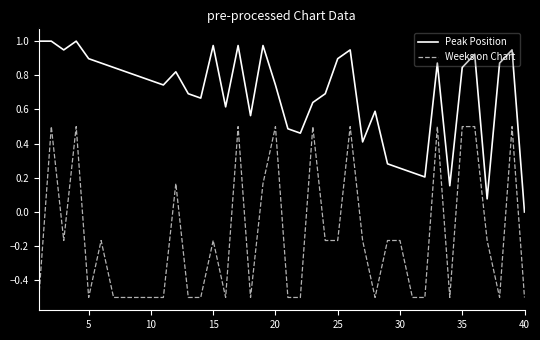

Count the number of data series in this chart.

2